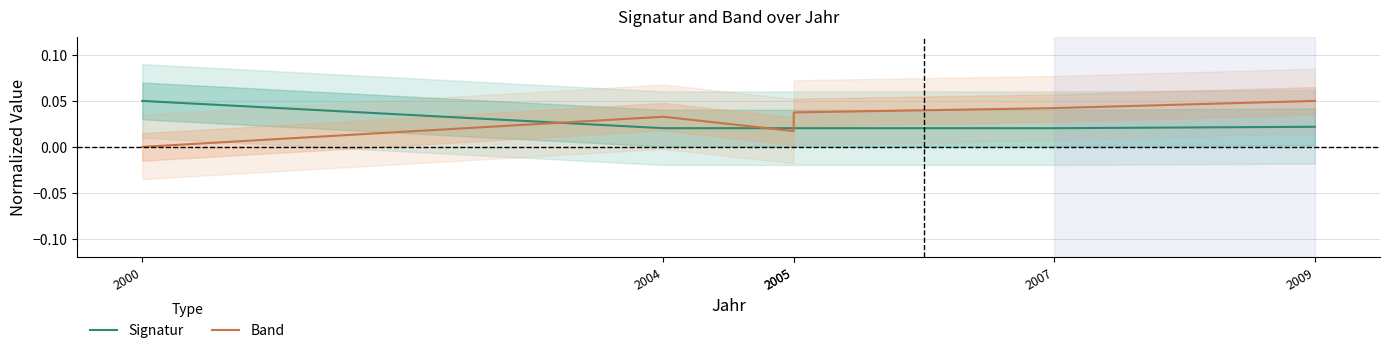

True or false: Band has more than 0 interior local peaks.

True